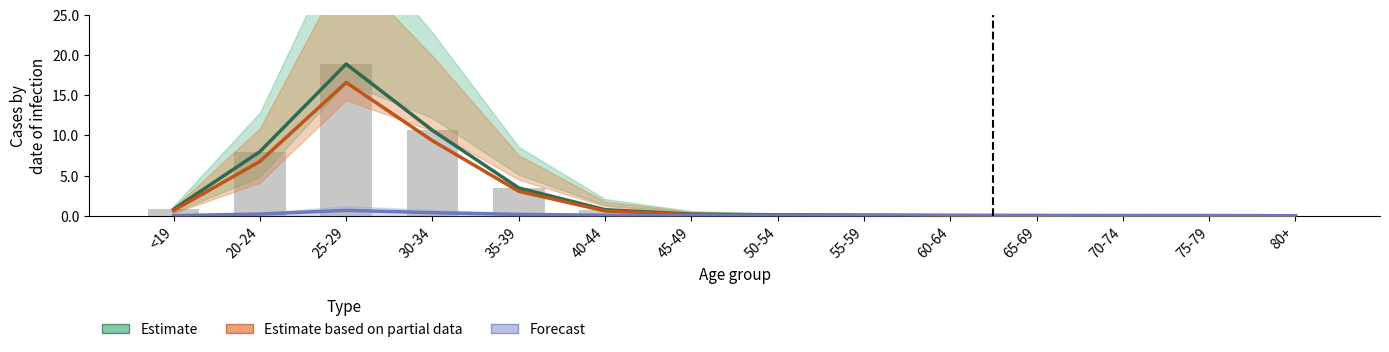

What is the maximum value shown in the chart?

18.9